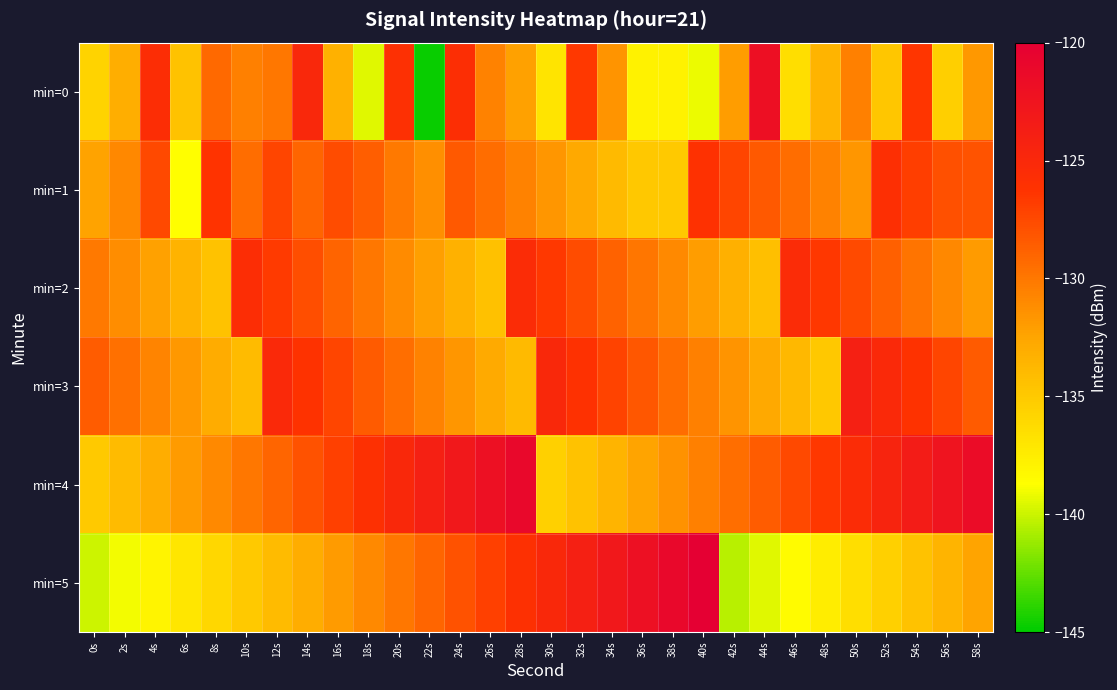

Reading left to right, extract all data points from this chart.

min=0: 0s=-135.7	2s=-133.1	4s=-125.7	6s=-134.5	8s=-129.2	10s=-130.5	12s=-130.0	14s=-124.9	16s=-133.4	18s=-139.5	20s=-125.9	22s=-144.8	24s=-125.7	26s=-130.6	28s=-132.2	30s=-136.9	32s=-126.6	34s=-131.6	36s=-137.8	38s=-137.9	40s=-139.2	42s=-132.0	44s=-122.0	46s=-136.5	48s=-133.5	50s=-130.5	52s=-134.8	54s=-126.4	56s=-135.4	58s=-131.8
min=1: 0s=-132.3	2s=-130.9	4s=-127.4	6s=-138.7	8s=-126.3	10s=-129.5	12s=-127.3	14s=-129.1	16s=-127.7	18s=-128.7	20s=-130.1	22s=-131.2	24s=-128.3	26s=-129.5	28s=-130.6	30s=-131.7	32s=-132.8	34s=-133.9	36s=-134.9	38s=-135.0	40s=-126.1	42s=-127.2	44s=-128.3	46s=-129.5	48s=-130.6	50s=-131.7	52s=-125.8	54s=-126.9	56s=-127.9	58s=-128.0
min=2: 0s=-130.1	2s=-131.2	4s=-132.3	6s=-133.4	8s=-134.5	10s=-125.6	12s=-126.7	14s=-127.8	16s=-128.9	18s=-130.0	20s=-131.1	22s=-132.2	24s=-133.3	26s=-134.4	28s=-125.5	30s=-126.6	32s=-127.7	34s=-128.8	36s=-129.9	38s=-131.0	40s=-132.1	42s=-133.2	44s=-134.3	46s=-125.4	48s=-126.5	50s=-127.6	52s=-128.7	54s=-129.8	56s=-130.9	58s=-132.0
min=3: 0s=-128.5	2s=-129.6	4s=-130.7	6s=-131.8	8s=-132.9	10s=-134.0	12s=-125.1	14s=-126.2	16s=-127.3	18s=-128.4	20s=-129.5	22s=-130.6	24s=-131.7	26s=-132.8	28s=-133.9	30s=-125.0	32s=-126.1	34s=-127.2	36s=-128.3	38s=-129.4	40s=-130.5	42s=-131.6	44s=-132.7	46s=-133.8	48s=-134.9	50s=-124.0	52s=-125.1	54s=-126.2	56s=-127.3	58s=-128.4
min=4: 0s=-135.0	2s=-134.0	4s=-133.0	6s=-132.0	8s=-131.0	10s=-130.0	12s=-129.0	14s=-128.0	16s=-127.0	18s=-126.0	20s=-125.0	22s=-124.0	24s=-123.0	26s=-122.0	28s=-121.0	30s=-135.5	32s=-134.5	34s=-133.5	36s=-132.5	38s=-131.5	40s=-130.5	42s=-129.5	44s=-128.5	46s=-127.5	48s=-126.5	50s=-125.5	52s=-124.5	54s=-123.5	56s=-122.5	58s=-121.5
min=5: 0s=-140.0	2s=-139.0	4s=-138.0	6s=-137.0	8s=-136.0	10s=-135.0	12s=-134.0	14s=-133.0	16s=-132.0	18s=-131.0	20s=-130.0	22s=-129.0	24s=-128.0	26s=-127.0	28s=-126.0	30s=-125.0	32s=-124.0	34s=-123.0	36s=-122.0	38s=-121.0	40s=-120.0	42s=-140.5	44s=-139.5	46s=-138.5	48s=-137.5	50s=-136.5	52s=-135.5	54s=-134.5	56s=-133.5	58s=-132.5